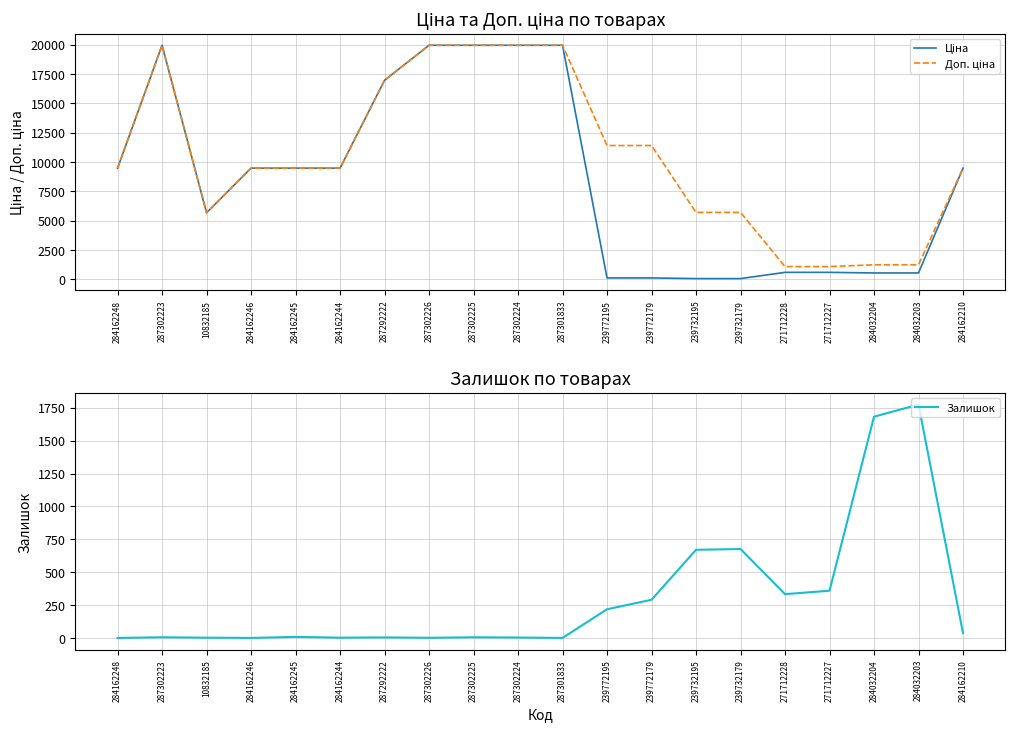

At which category does the chart reach its peak across all series?

287302223